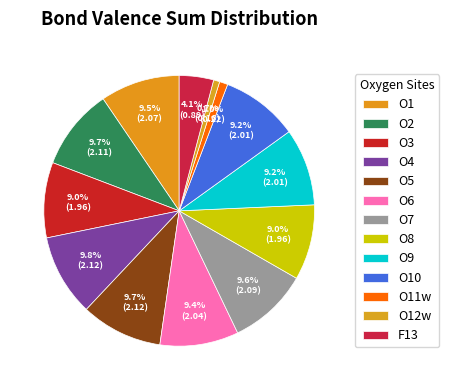

How many segments does this pie chart have?

13